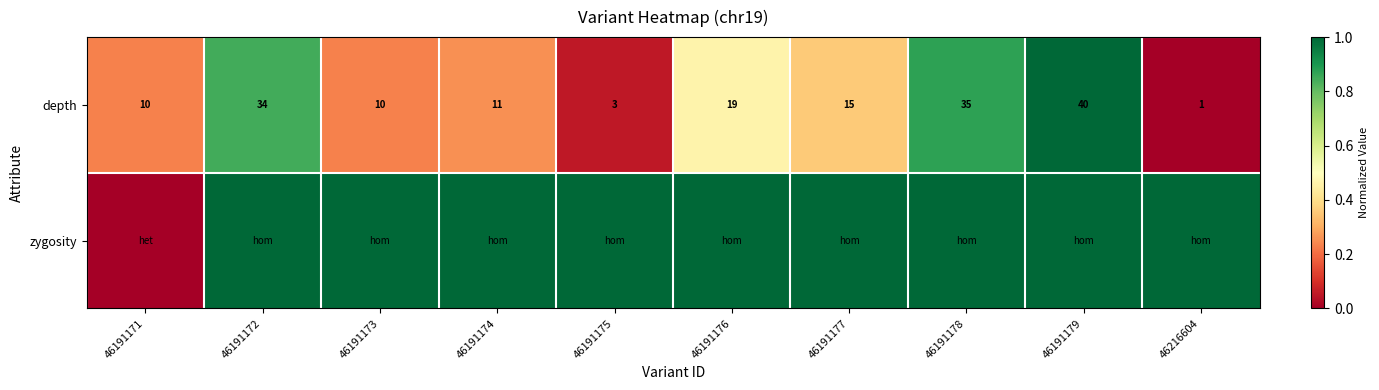

What is the sum of all depth values?

178